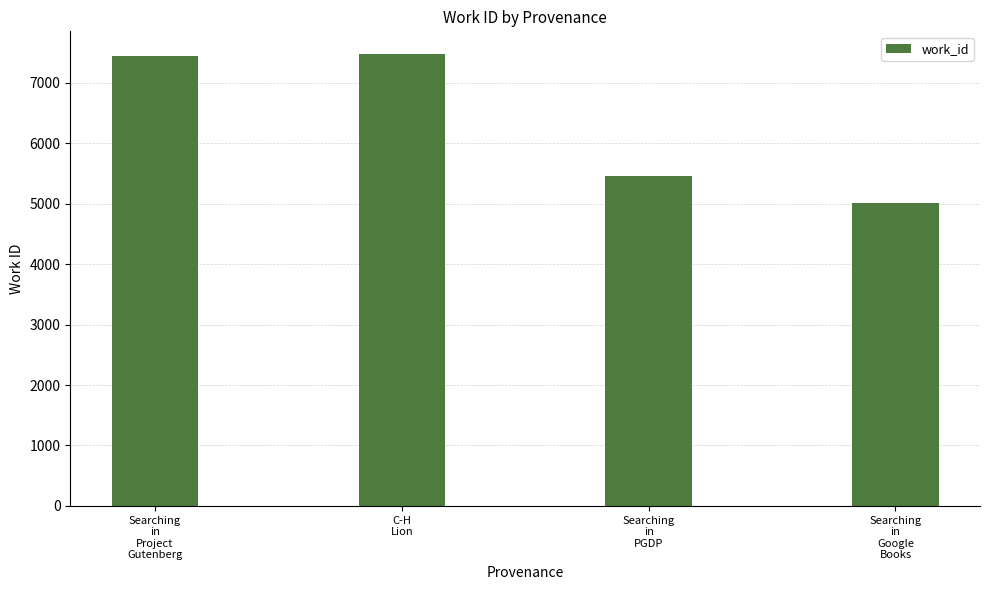

What is the label of the 1st bar from the left?

Searching
in
Project
Gutenberg